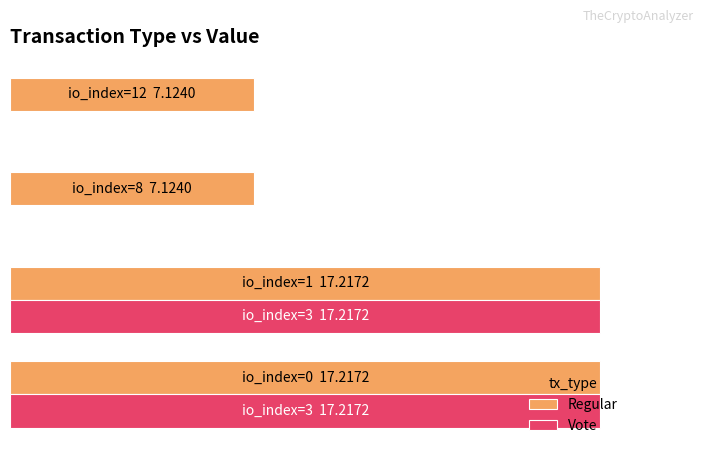

What is the maximum value shown in the chart?

17.2